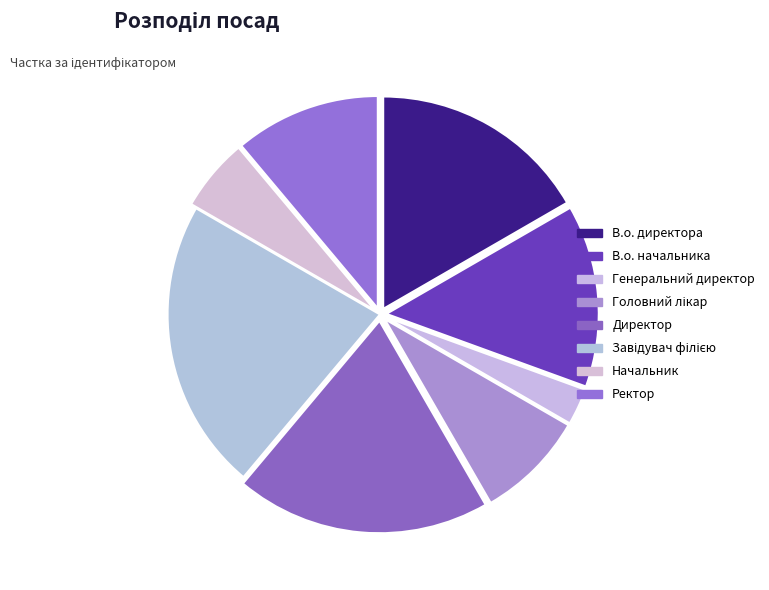

Count the number of slices in the pie.

8